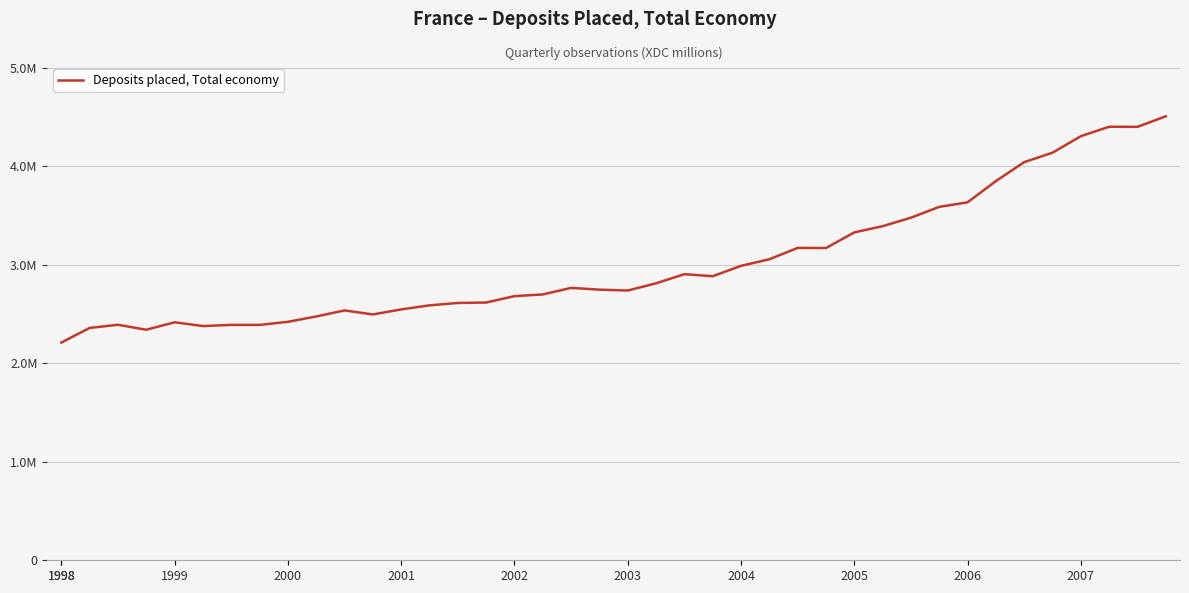

At which category does the chart reach its minimum across all series?

1998